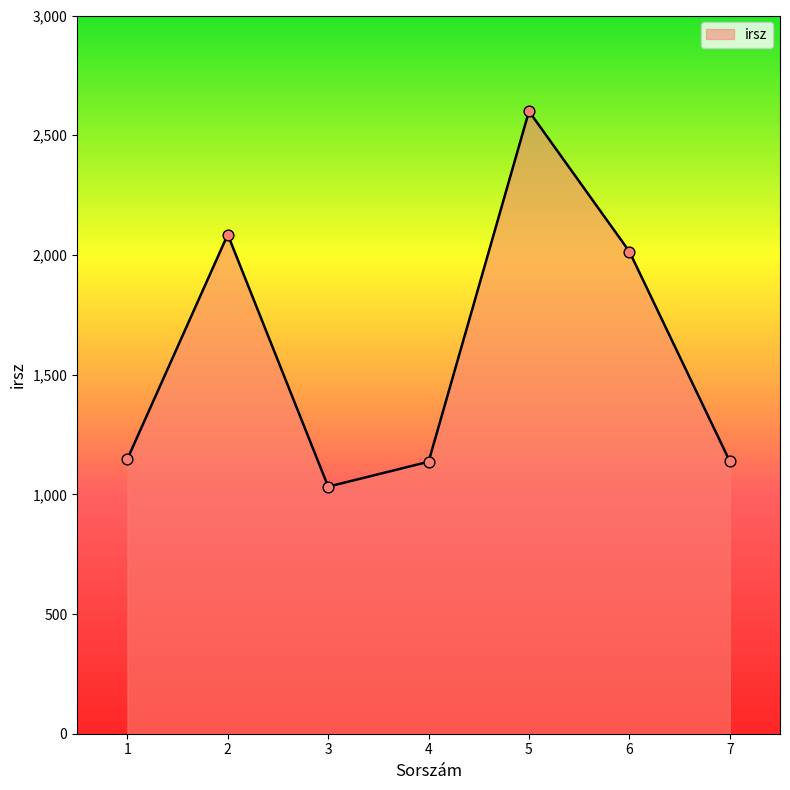

Which has a higher value, 3 or 2?

2